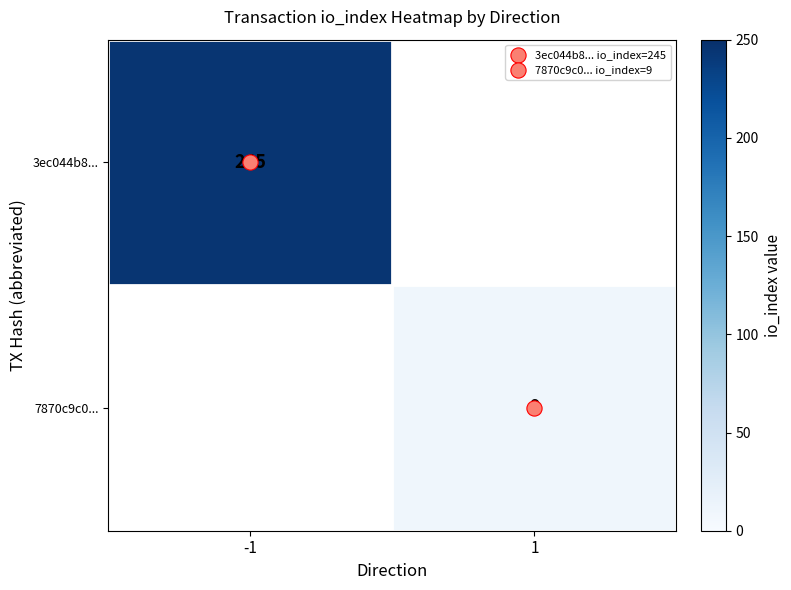

Rank the series by their average value, from highest to lowest.

3ec044b8..., 7870c9c0...